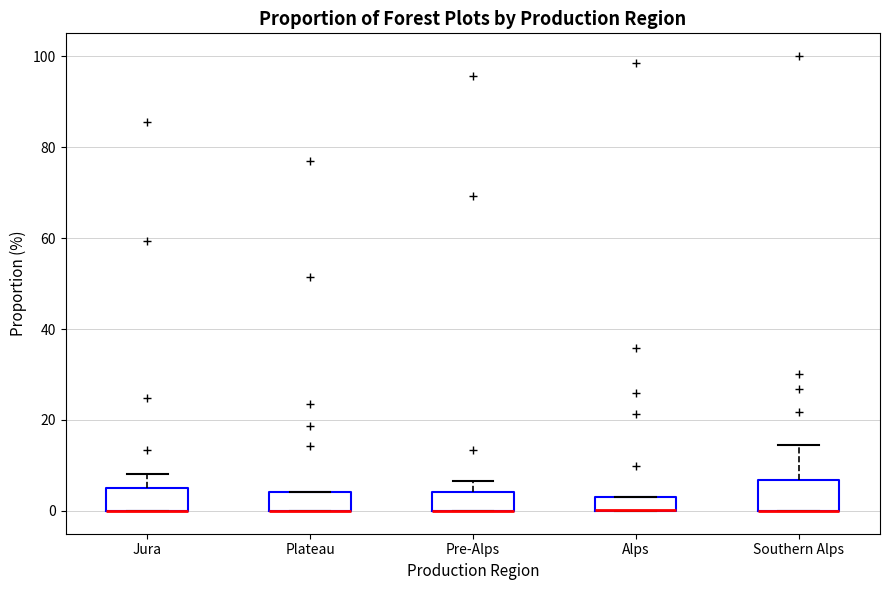

Where is the upper edge of the box for Jura on the y-axis? The values are not printed on the chart, so give them approximately, as read against the axis.

6